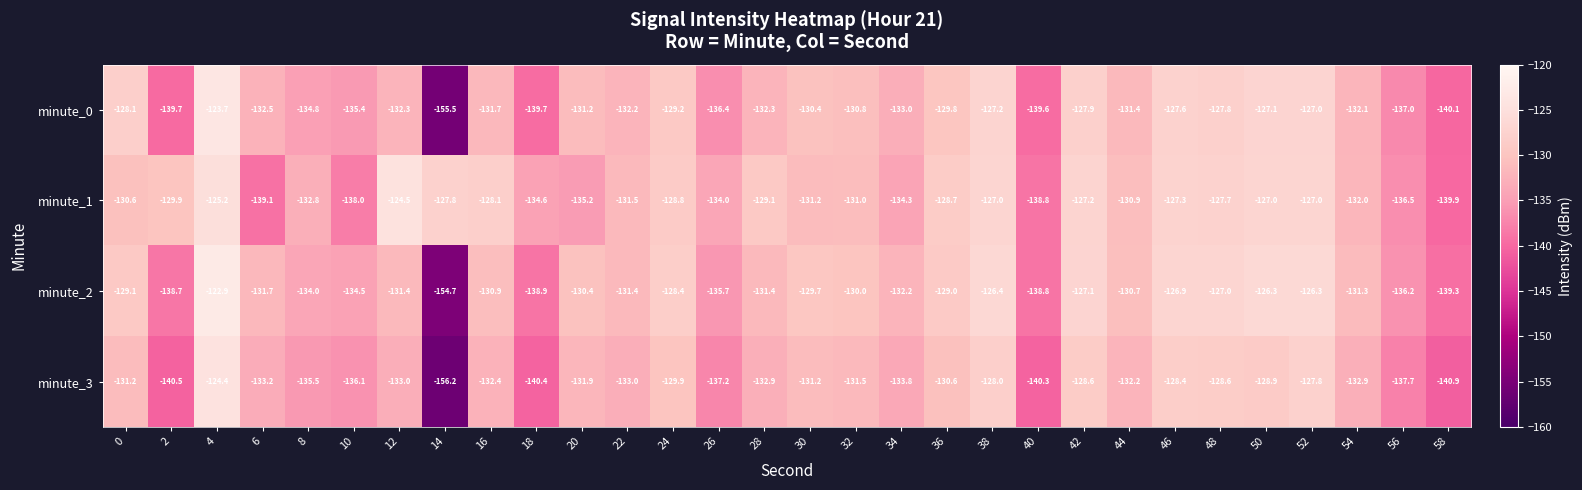

How many data points does each series have?

30